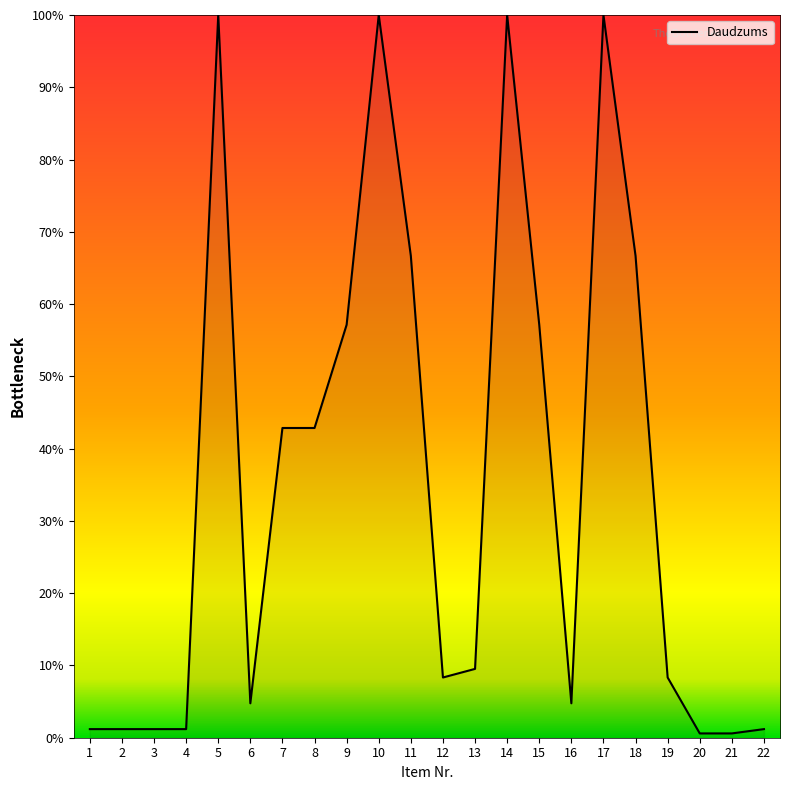

Reading left to right, what are all the values shown in this chart?

1=1.2	2=1.2	3=1.2	4=1.2	5=100.0	6=4.8	7=42.9	8=42.9	9=57.1	10=100.0	11=66.7	12=8.3	13=9.5	14=100.0	15=57.1	16=4.8	17=100.0	18=66.7	19=8.3	20=0.6	21=0.6	22=1.2